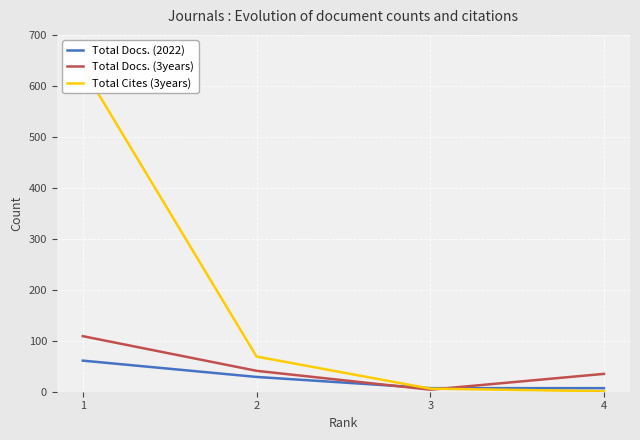

Rank the categories by Total Docs. (3years) value from lowest to highest.

3, 4, 2, 1